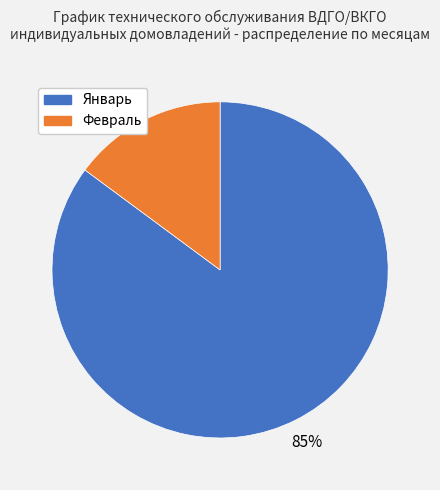

Which category accounts for the majority?

Январь